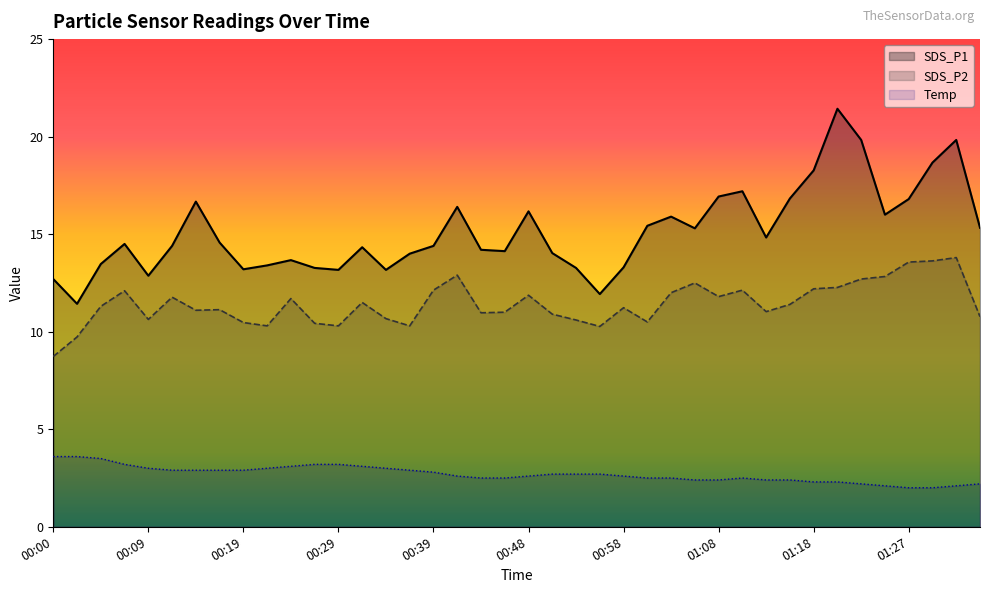

How many lines are shown in the chart?

3